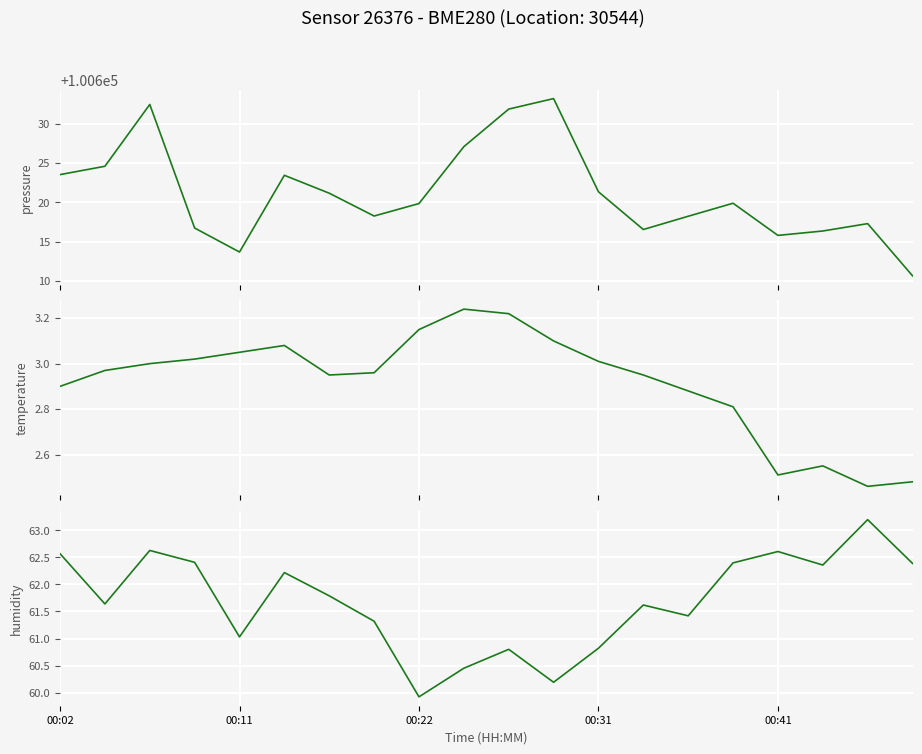

What is the minimum value for humidity?

59.9